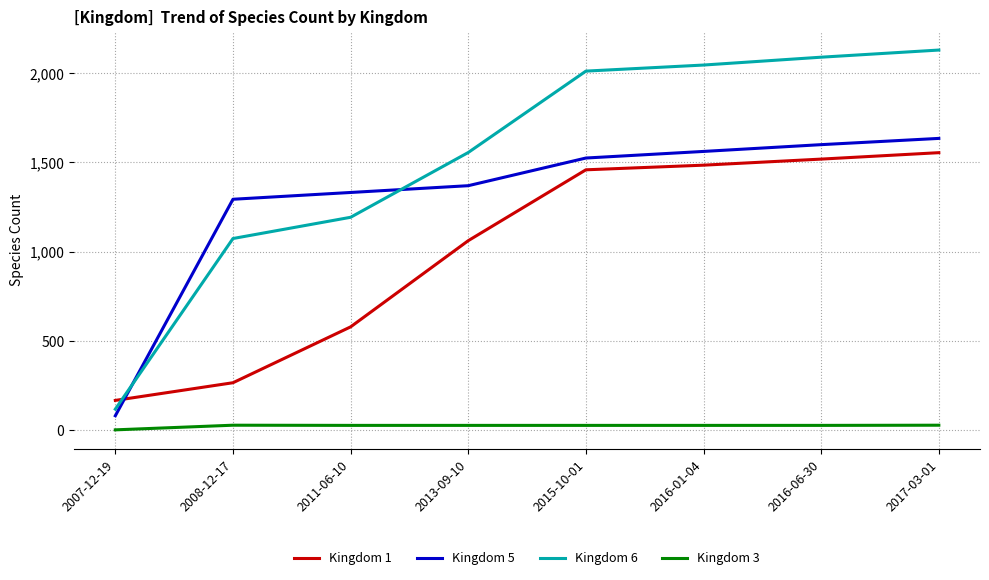

Between which two adjacent categories do Kingdom 5 and Kingdom 6 first intersect?

2007-12-19 and 2008-12-17